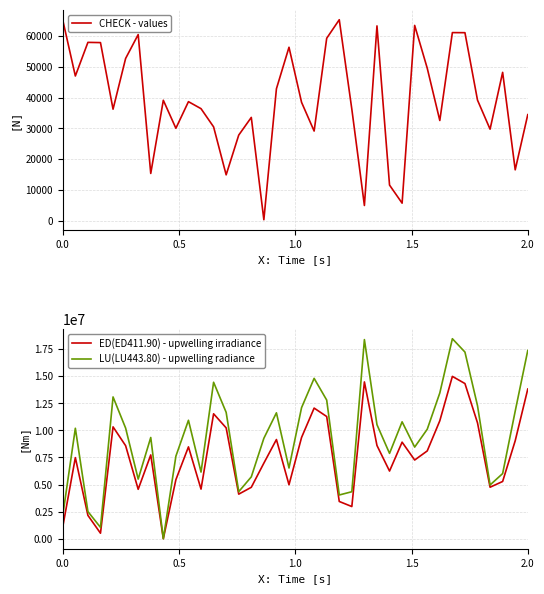

How many data points in LU(LU443.80) - upwelling radiance are above 10195721?

18